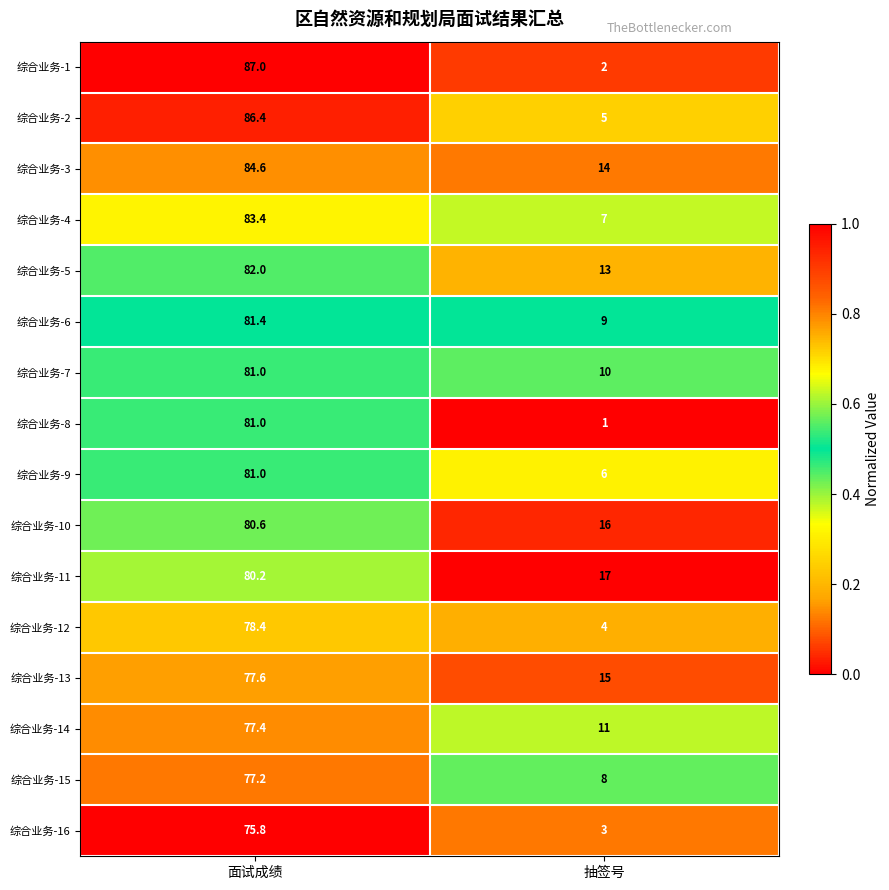

At 抽签号, list the series in order from smallest to largest.

综合业务-8, 综合业务-1, 综合业务-16, 综合业务-12, 综合业务-2, 综合业务-9, 综合业务-4, 综合业务-15, 综合业务-6, 综合业务-7, 综合业务-14, 综合业务-5, 综合业务-3, 综合业务-13, 综合业务-10, 综合业务-11